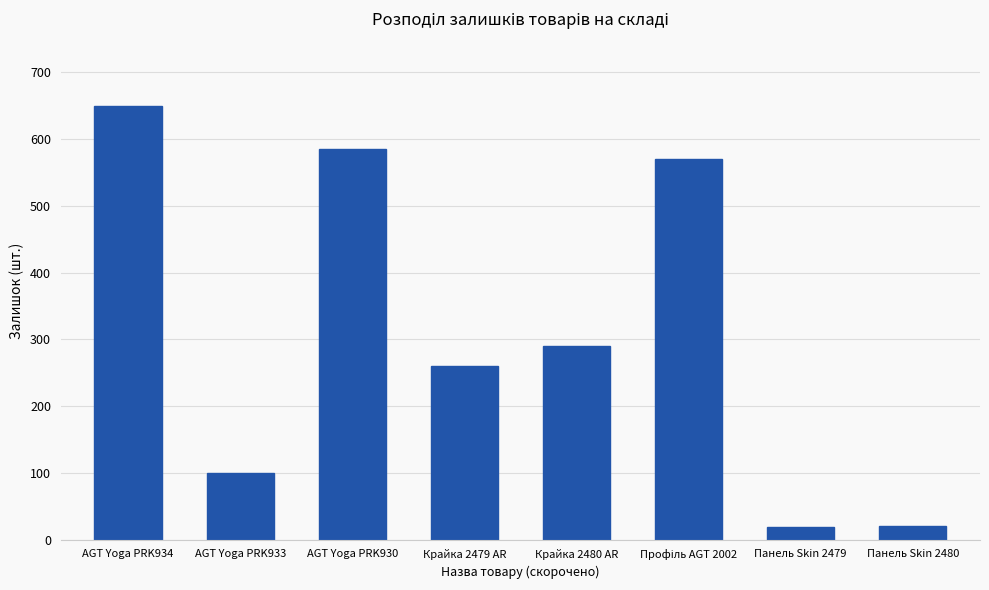

What is the smallest value displayed?

19